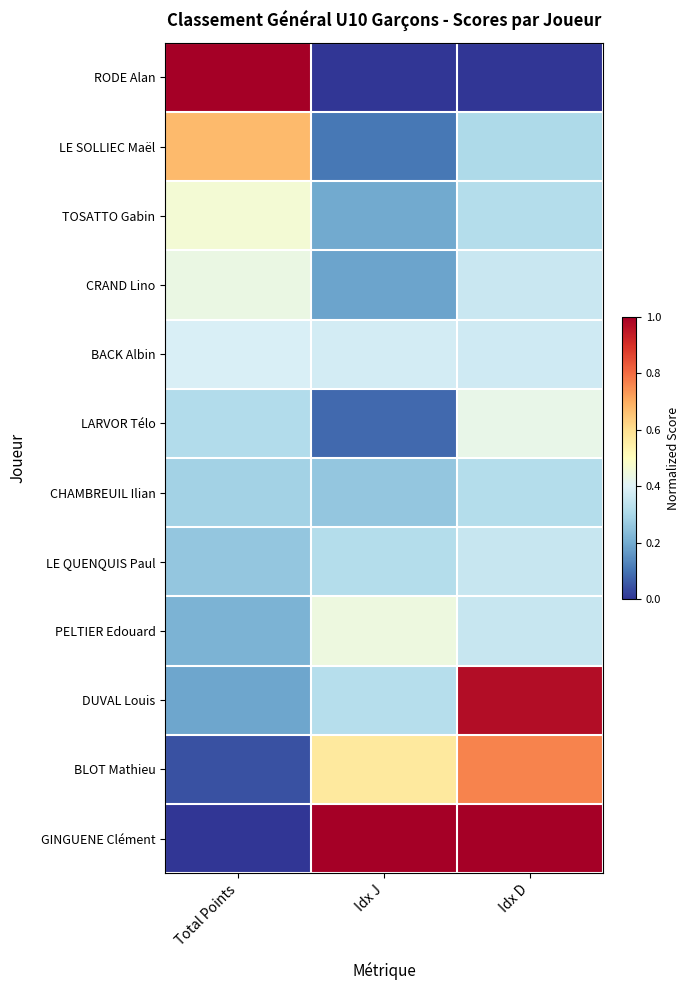

How many data points does each series have?

3